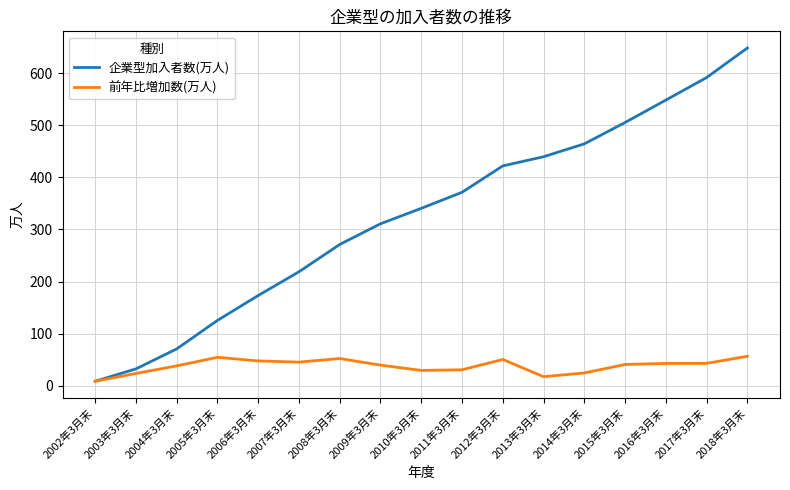

Which series has the widest spread of values?

企業型加入者数(万人)